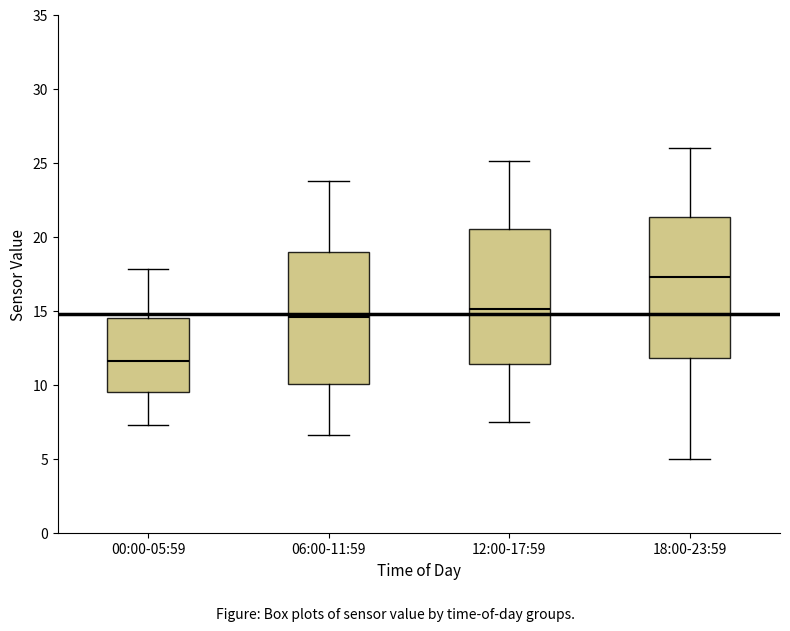

Where is the upper edge of the box for 00:00-05:59 on the y-axis? The values are not printed on the chart, so give them approximately, as read against the axis.

14.5